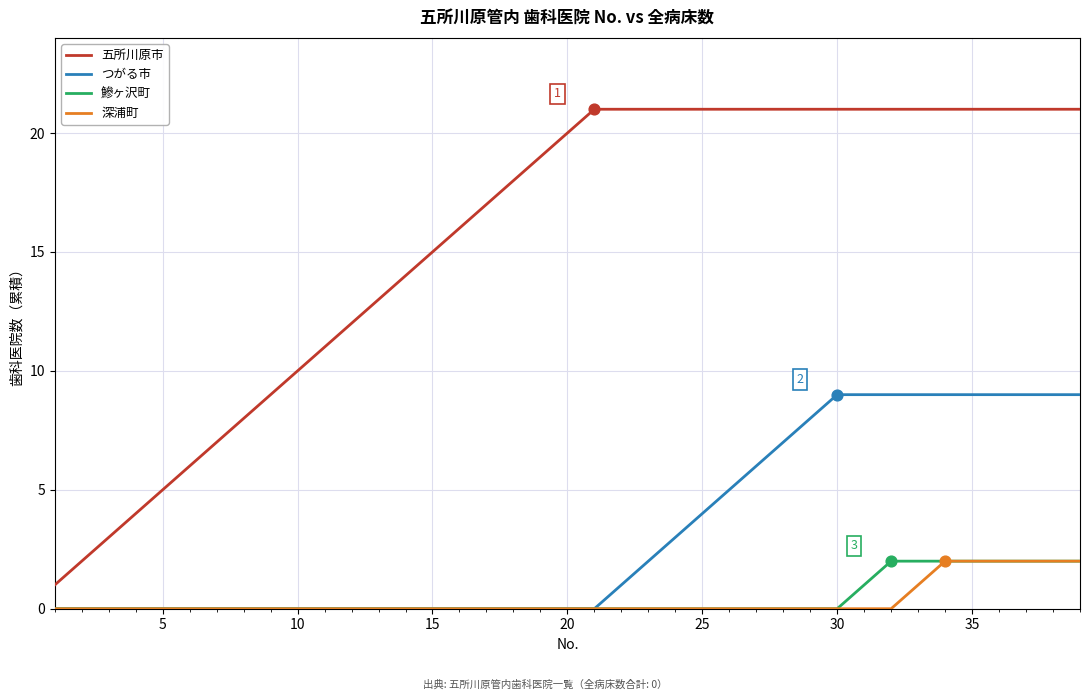

True or false: 五所川原市 and 鰺ヶ沢町 cross at least once.

False